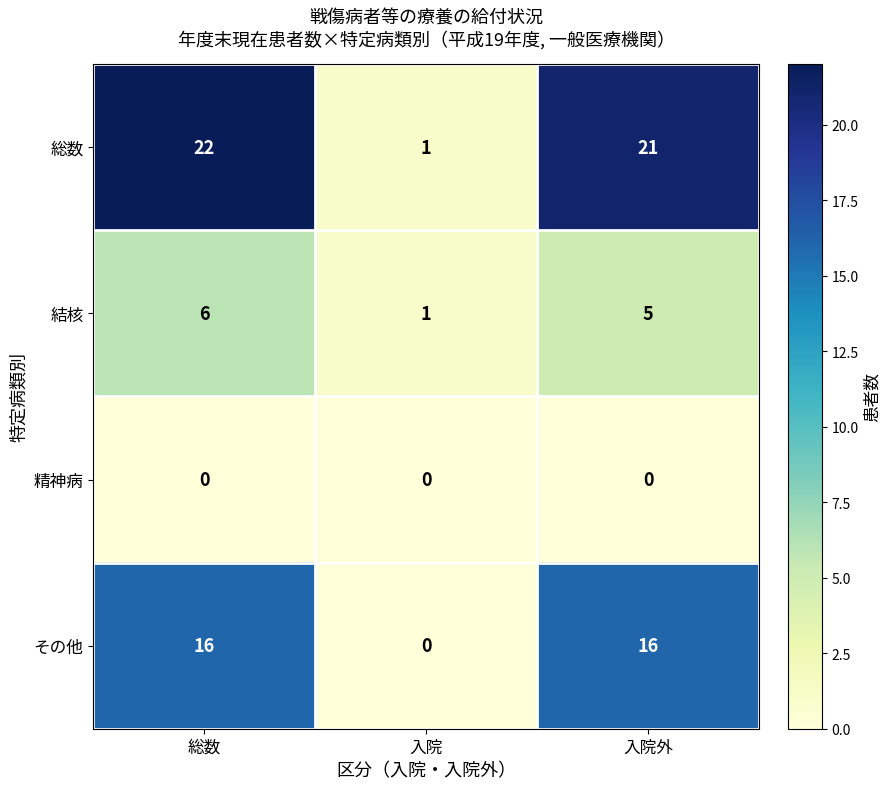

True or false: 結核 has a value of 6 at 総数.

True